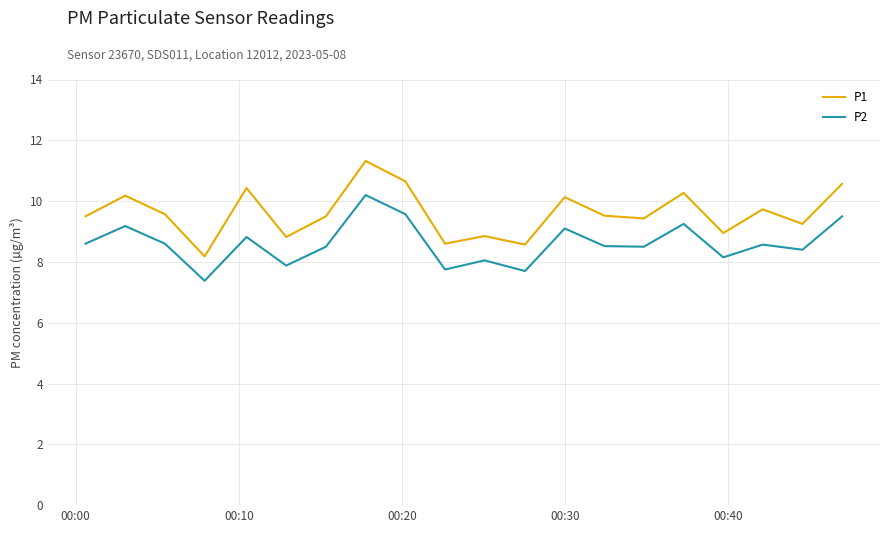

What is the difference between the maximum and minimum values in the P1 series?

3.1